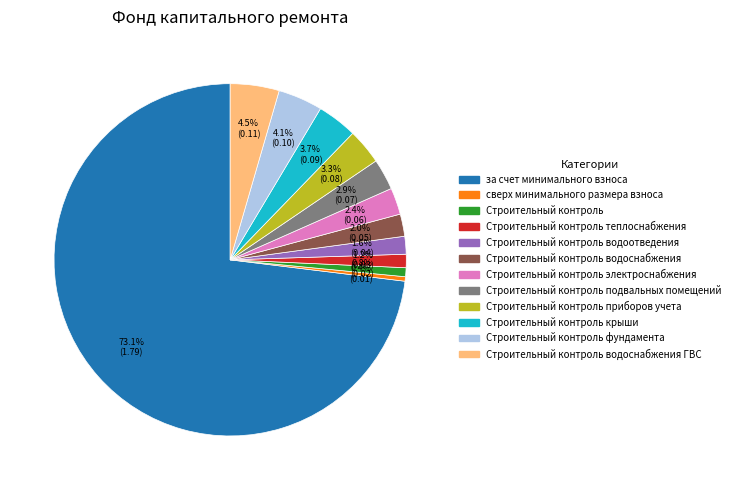

Is there any slice that represents more than half of the pie?

Yes